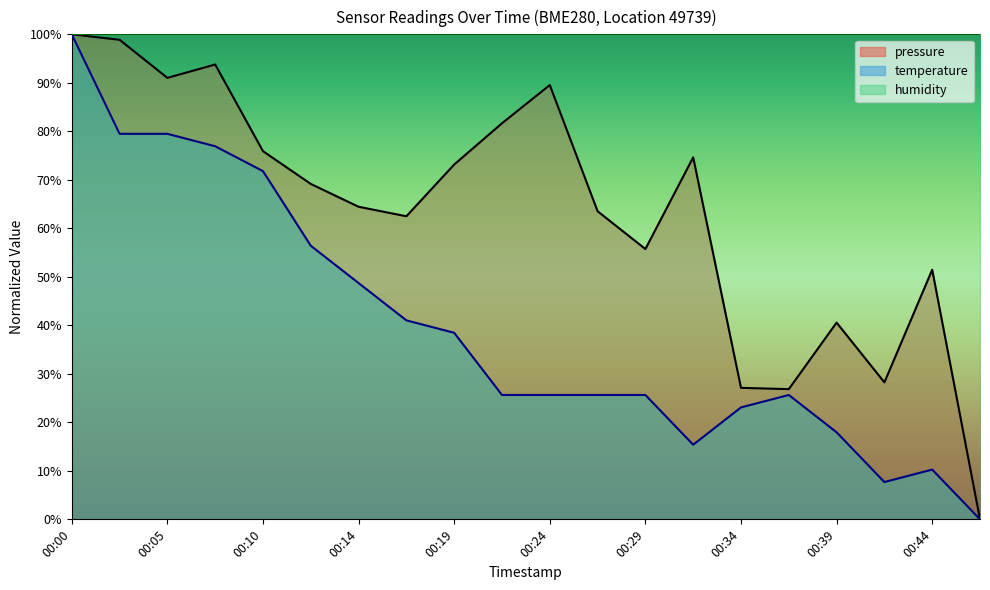

True or false: temperature and pressure intersect in this chart.

False